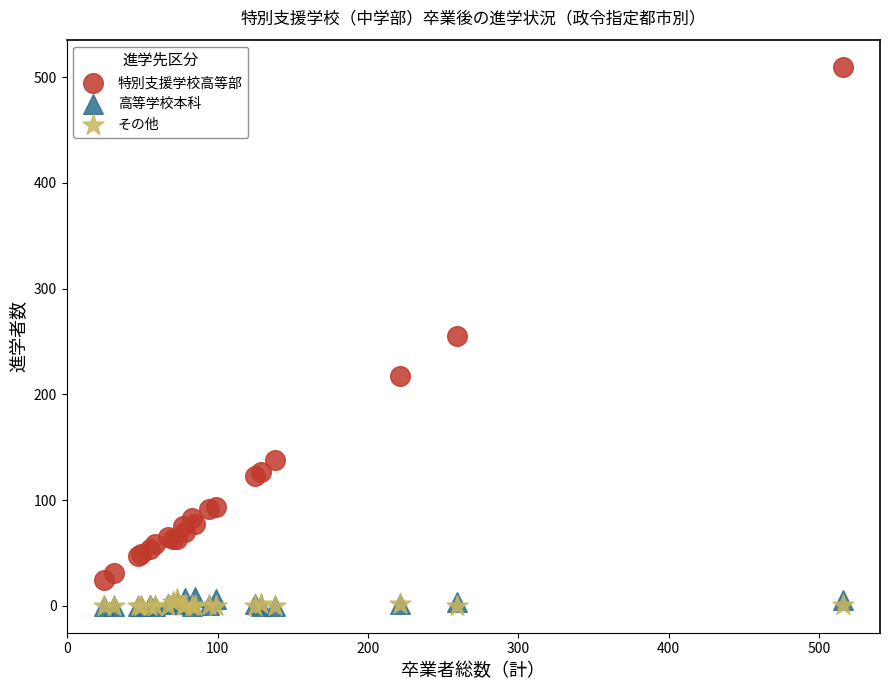

In the 特別支援学校高等部 series, what Y value is closest to 267?

255